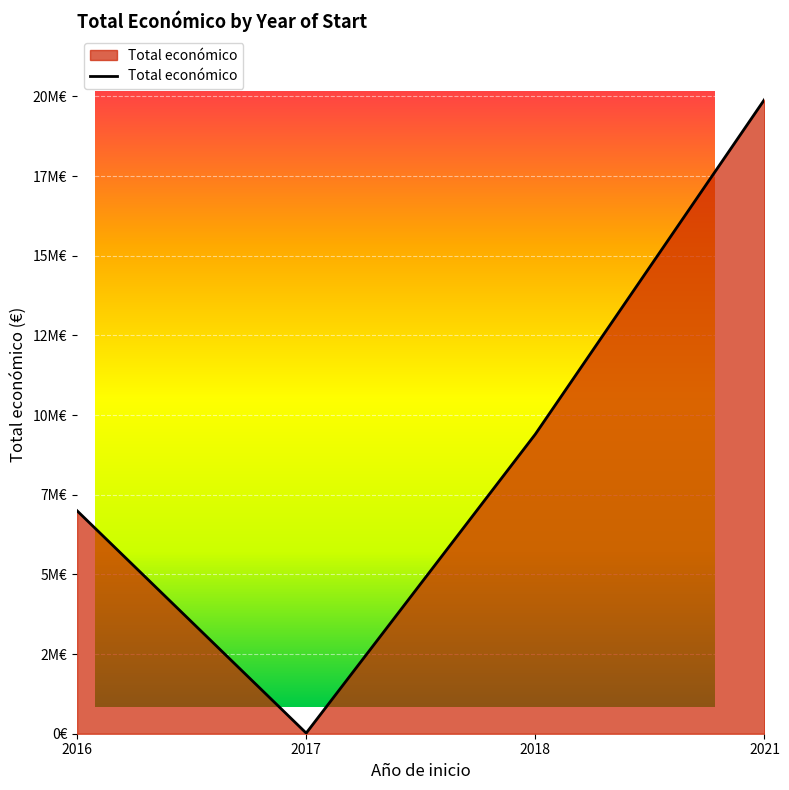

Does the chart display data point markers on the line(s)?

No